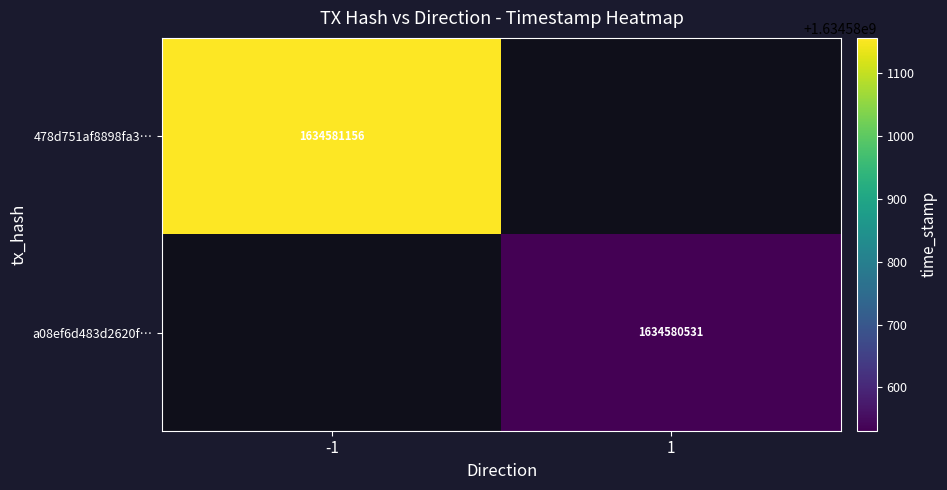

Reading left to right, list all the values displayed in this chart.

478d751af8898fa3feca178f5df811c374c640b: -1	1634581156
a08ef6d483d2620f18460a5ccf547e2ea4fad1e: 1	1634580531